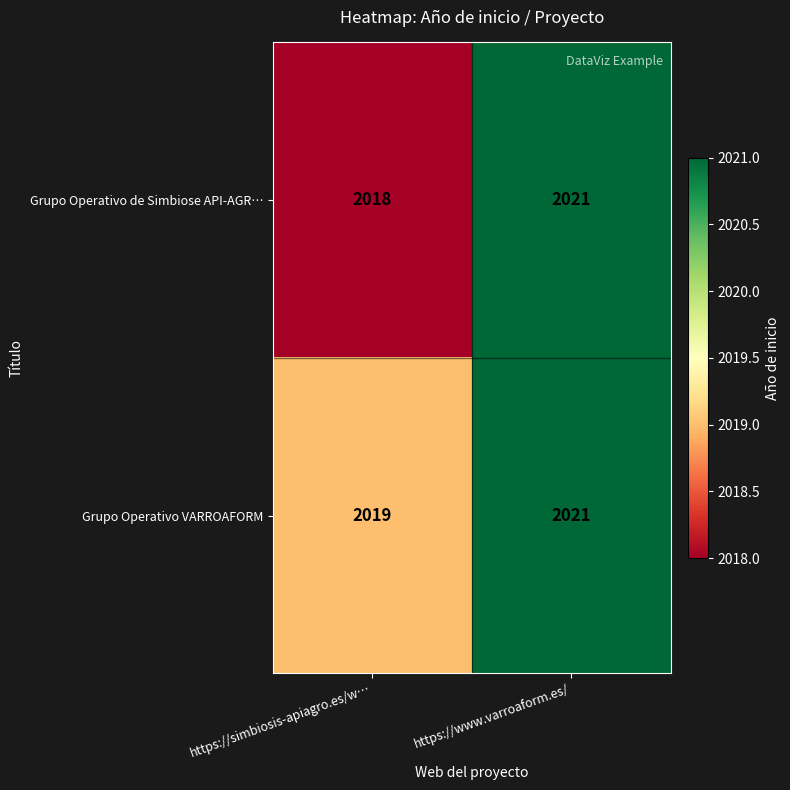

At which category is the sum across all series the highest?

https://www.varroaform.es/